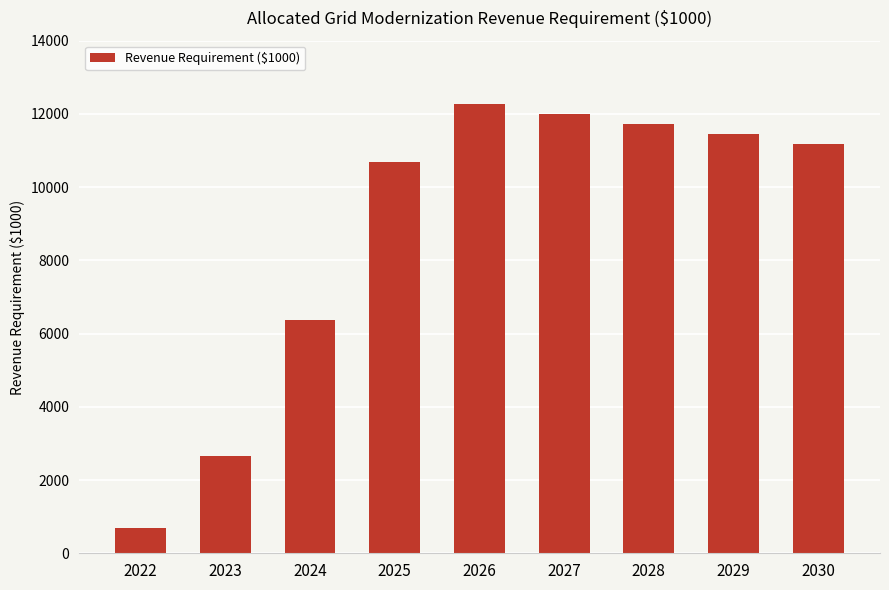

Reading left to right, transcribe all the data shown in this chart.

676.8	2663.9	6383.6	10689.3	12273.5	12001.8	11730.1	11458.3	11186.6